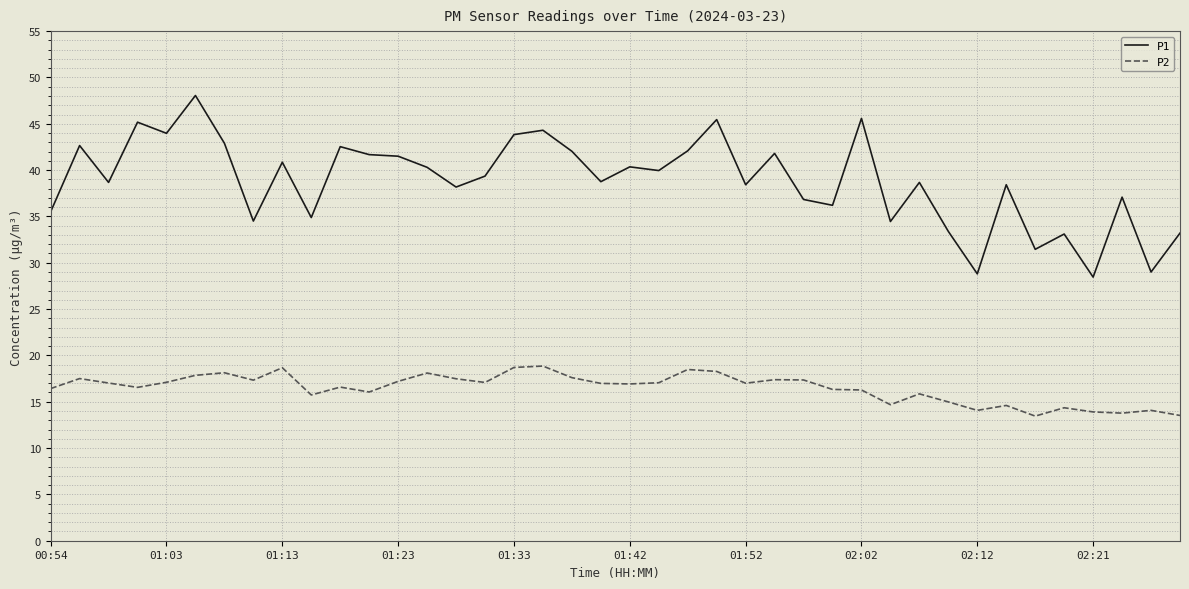

Which series has the largest total across all categories?

P1